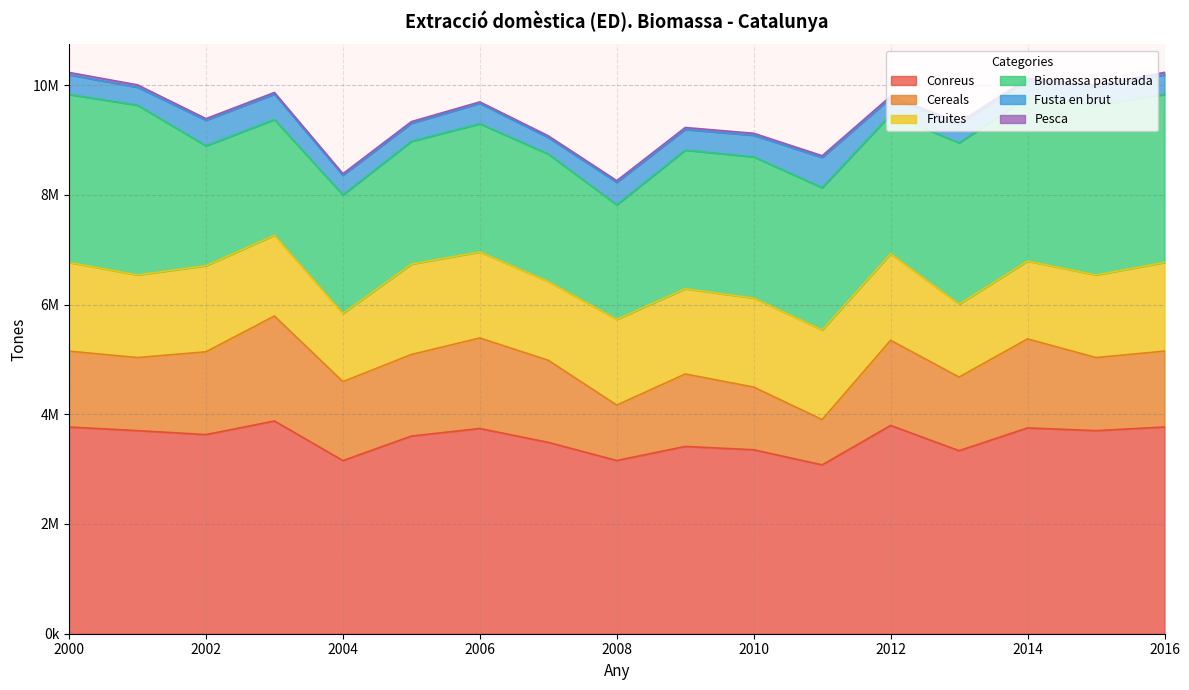

Which series has the widest spread of values?

Cereals